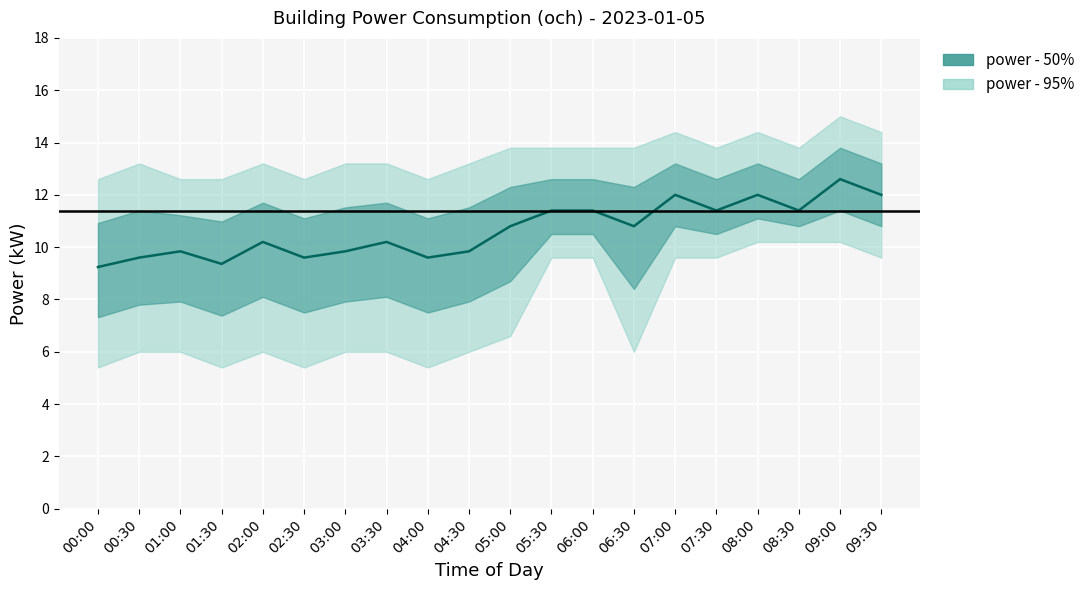

True or false: the data has more than 1 interior local peaks.

True